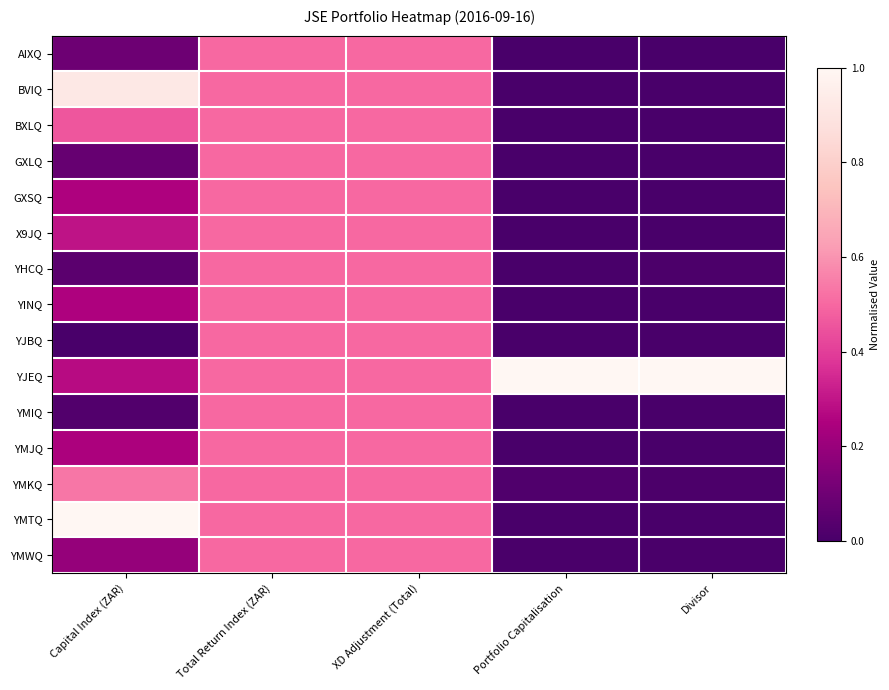

How many distinct data groups are displayed?

15